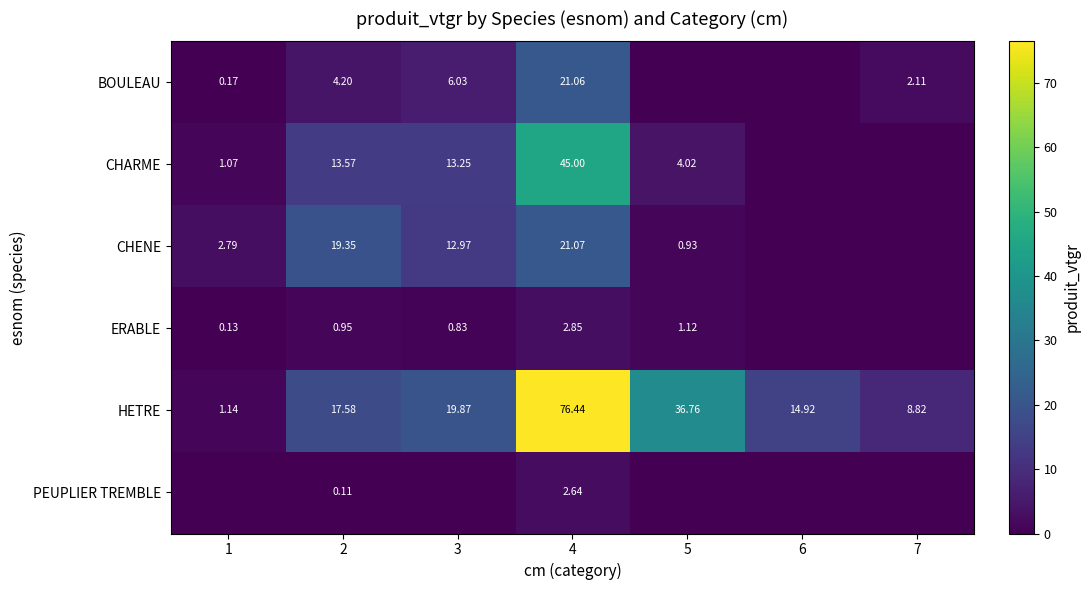

Rank the series at 4 from lowest to highest value.

PEUPLIER TREMBLE, ERABLE, BOULEAU, CHENE, CHARME, HETRE